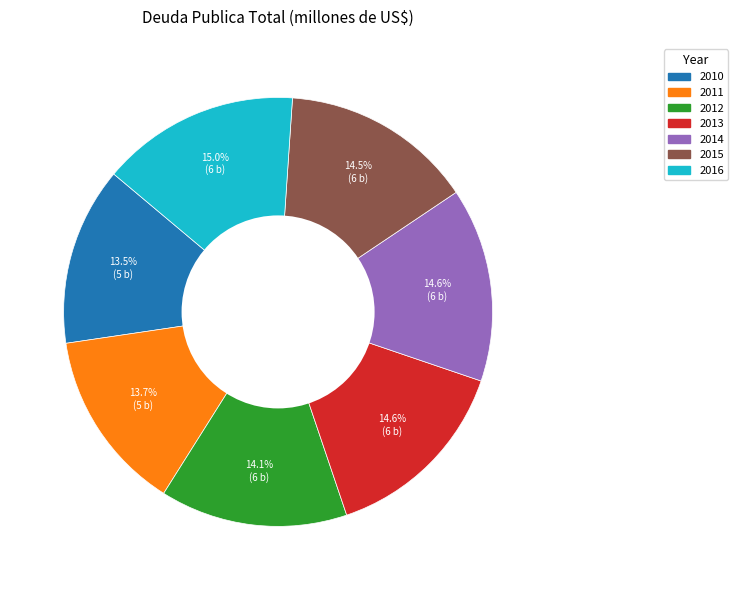

Is there a majority slice in this chart?

No